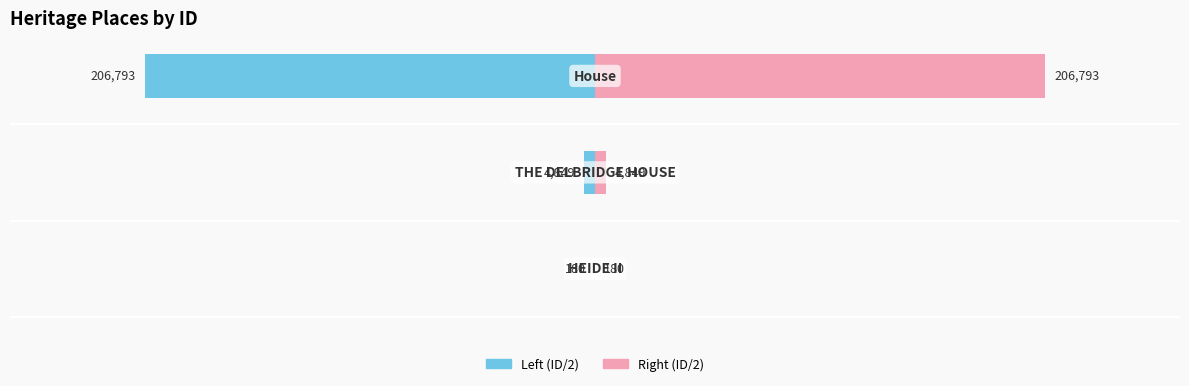

True or false: Left (ID/2) has a value of -177294.0 at 2.

False